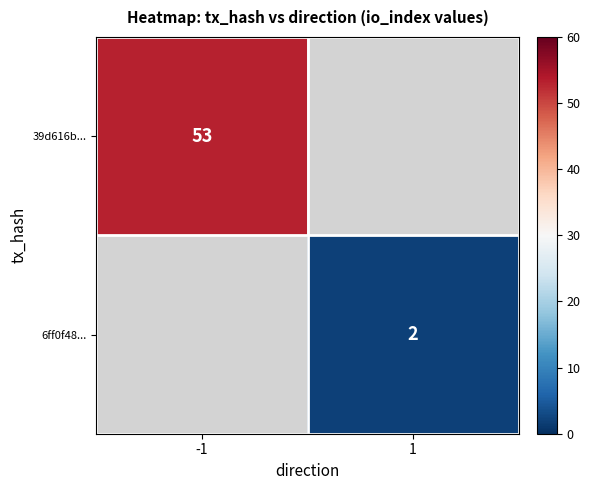

The 39d616b... series shows 21 at -1. True or false?

False